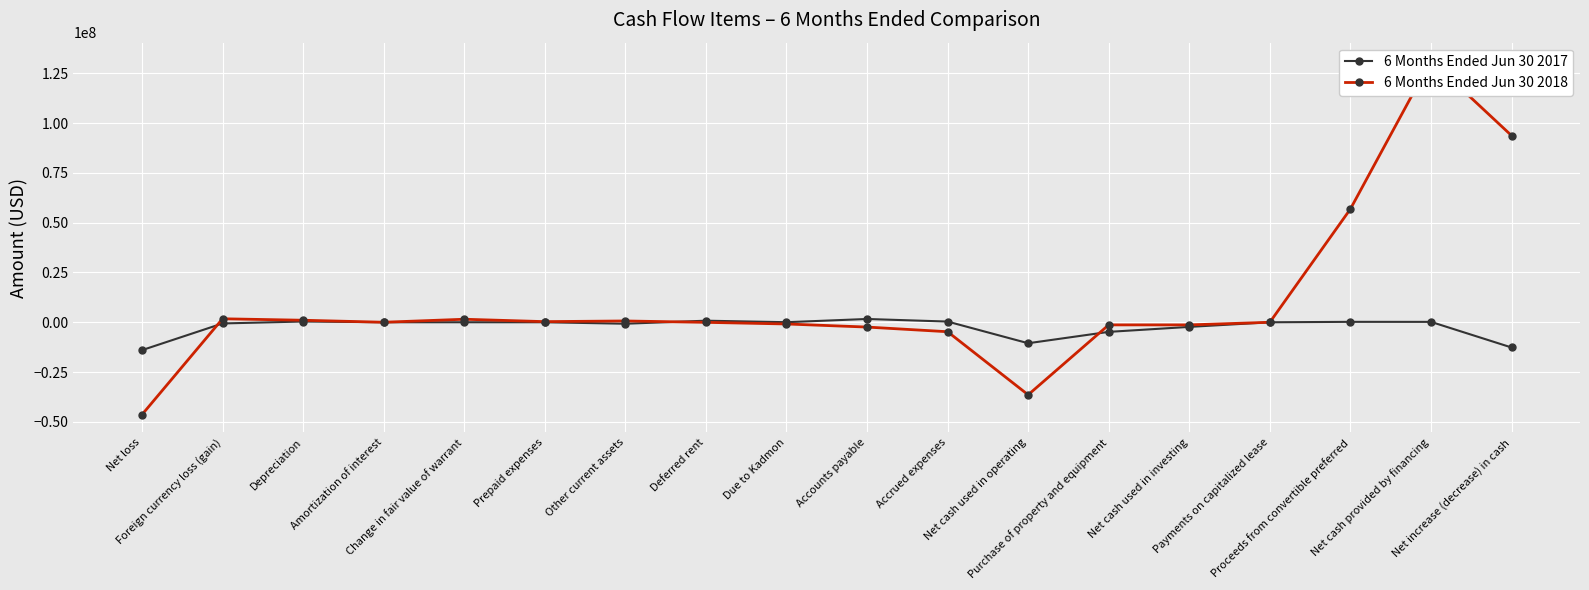

True or false: 6 Months Ended Jun 30 2018 has more than 1 points higher than both neighbors.

True